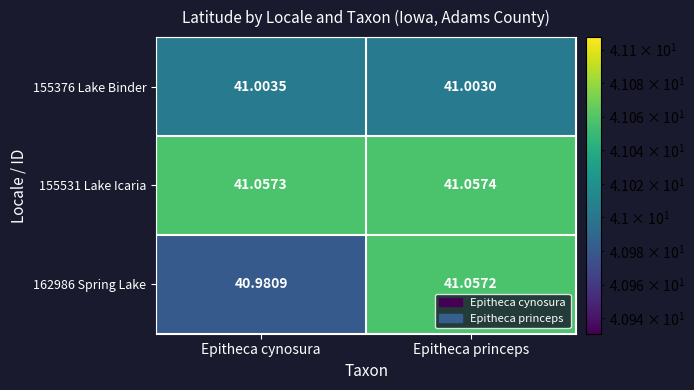

At which label does 162986 Spring Lake first exceed 41?

Epitheca princeps